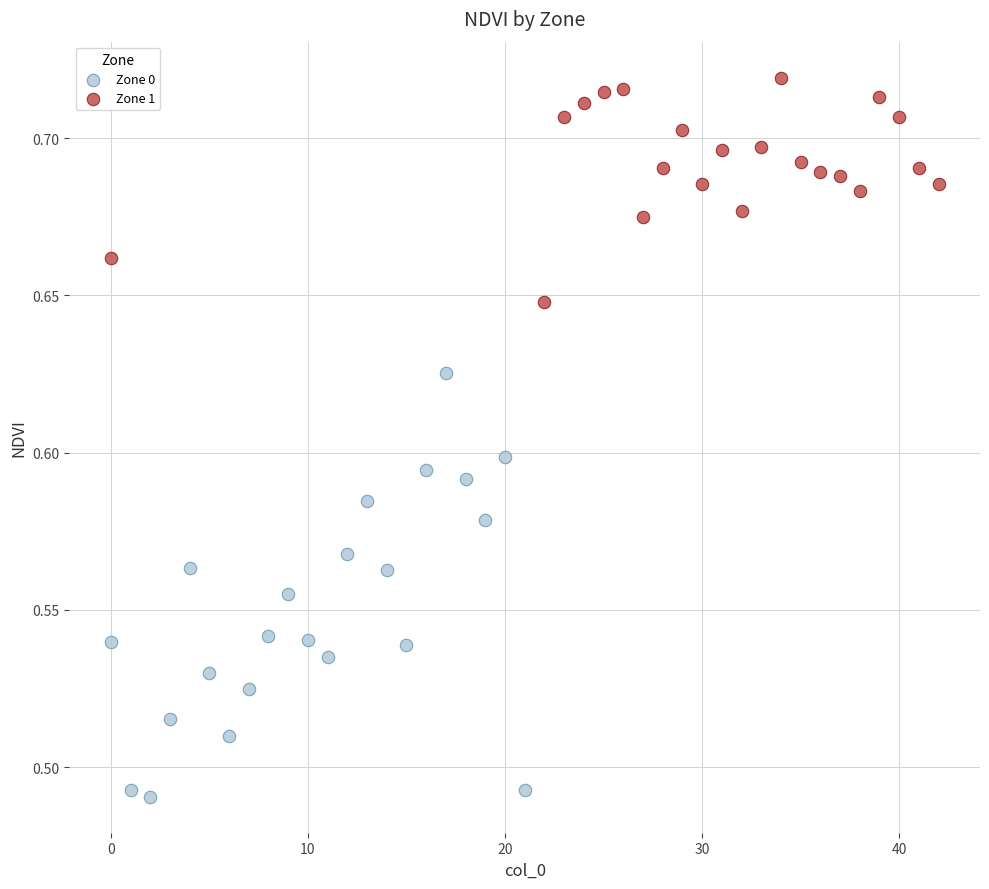

Which series has the largest Y range (max minus min)?

Zone 0